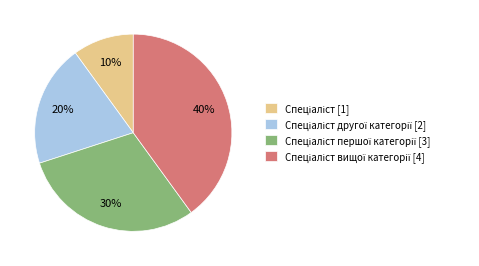

Does any single category account for the majority?

No